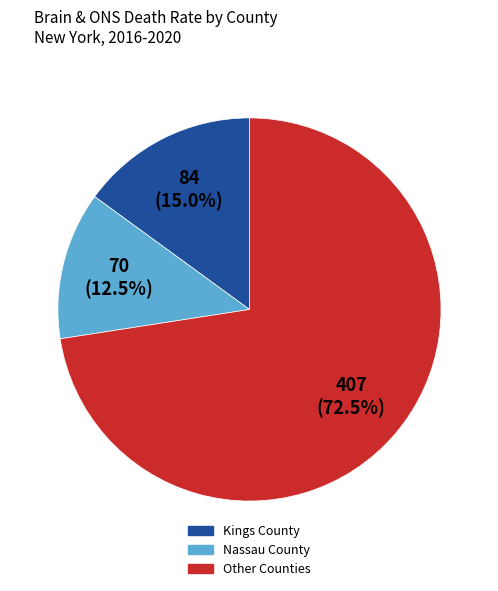

Does any single category account for the majority?

Yes